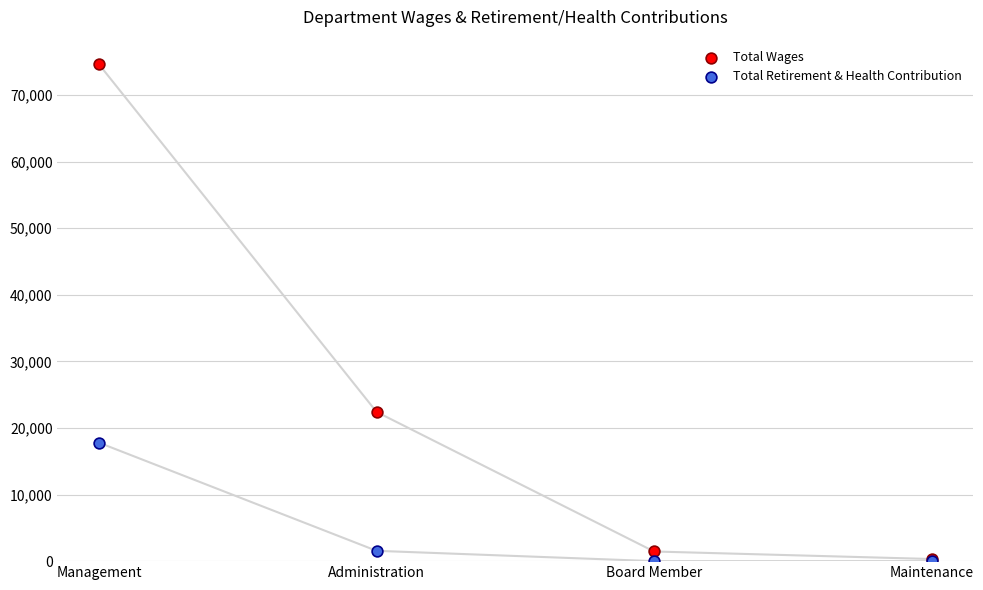

Which series has the largest Y range (max minus min)?

Total Wages